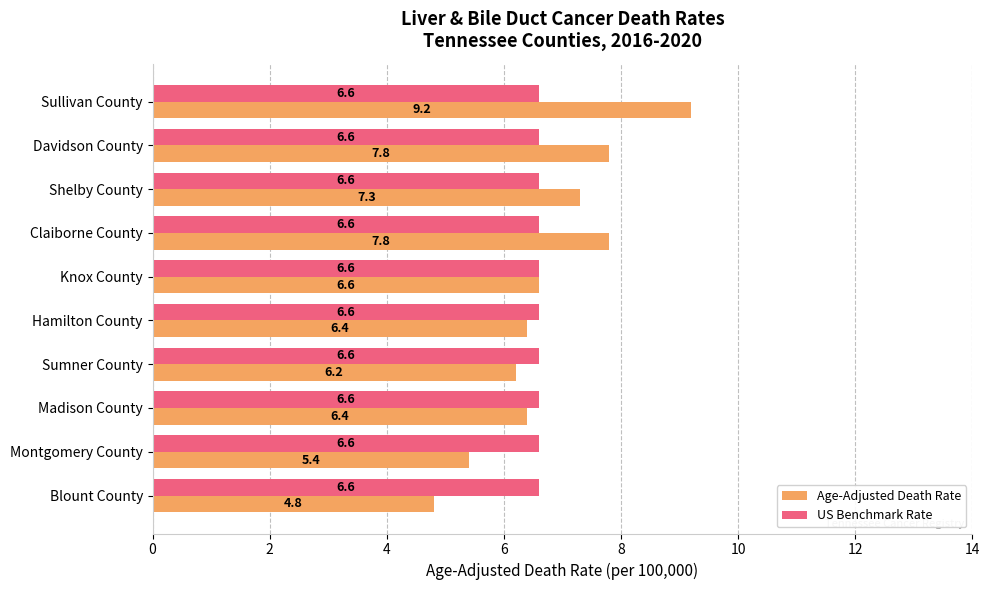

What is the highest value of the US Benchmark Rate series?

6.6